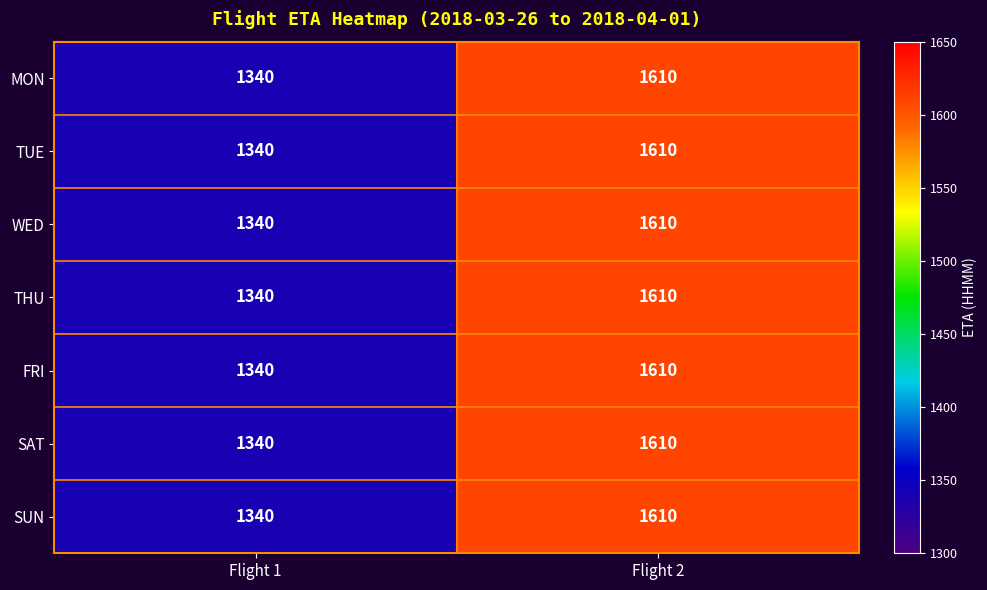

Rank the categories by SUN value from lowest to highest.

Flight 1, Flight 2